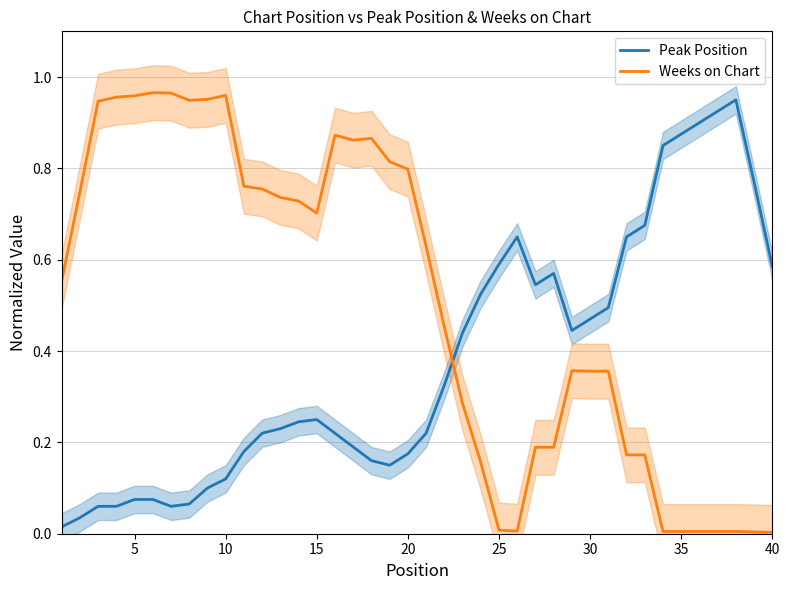

True or false: Peak Position and Weeks on Chart intersect in this chart.

True